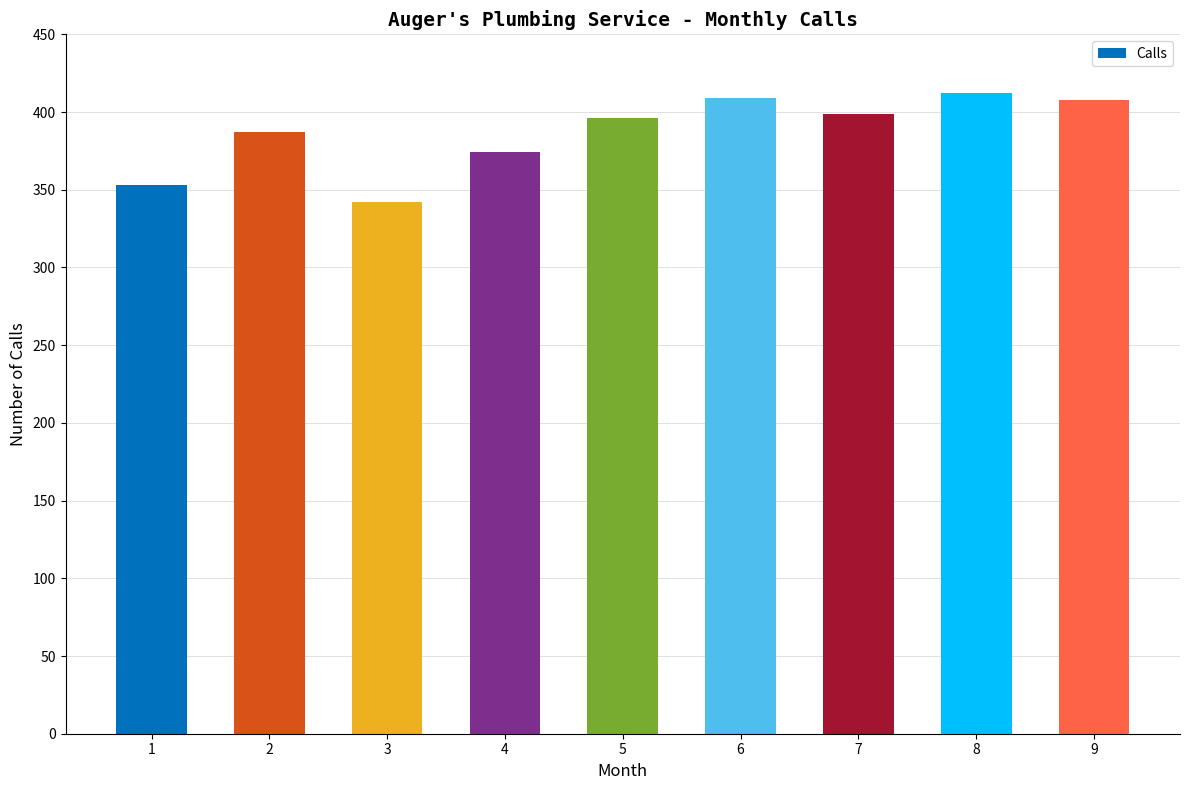

The chart shows a value of 353 at 1. True or false?

True